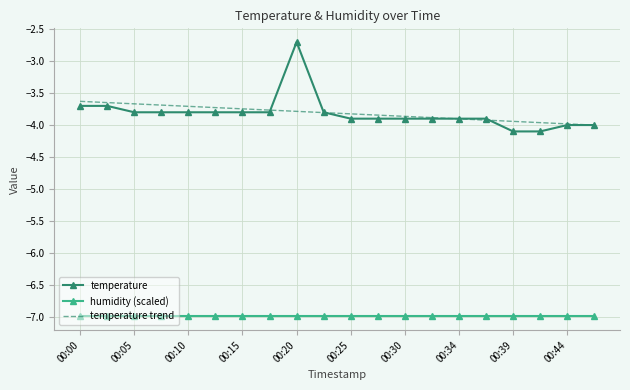

Which series has the widest spread of values?

temperature